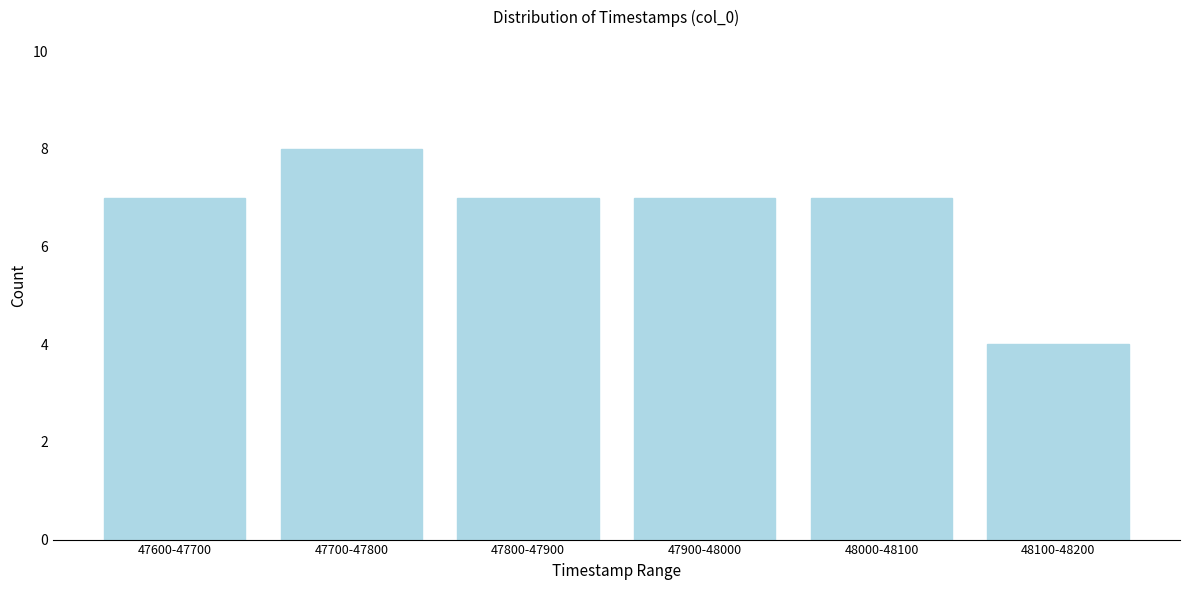

Reading left to right, extract all data points from this chart.

7	8	7	7	7	4